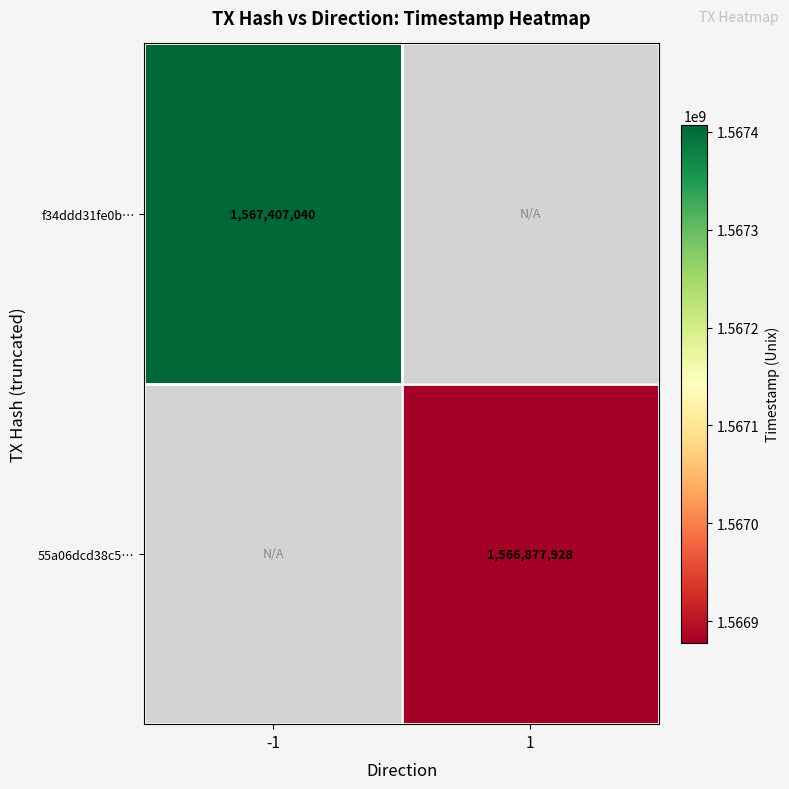

The f34ddd31fe0b… series shows 838484931 at -1. True or false?

False